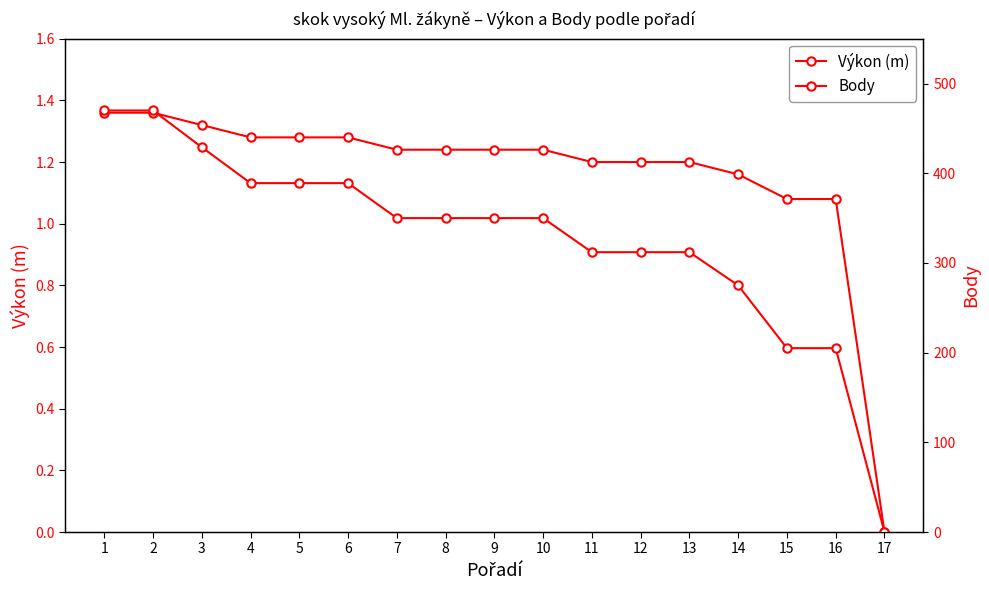

What is the average value of the Body series?

326.9